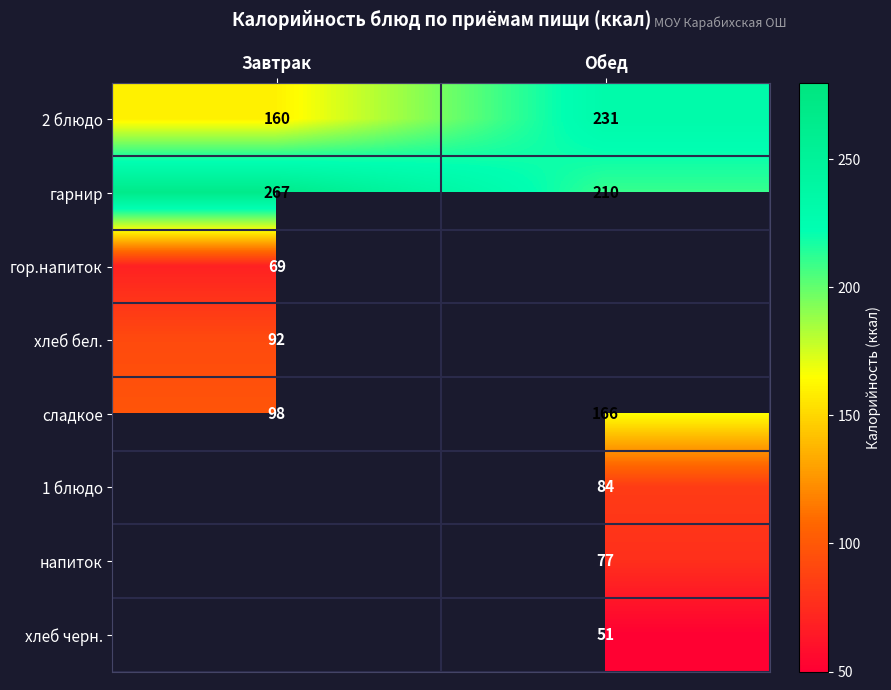

What is the minimum value for сладкое?

98